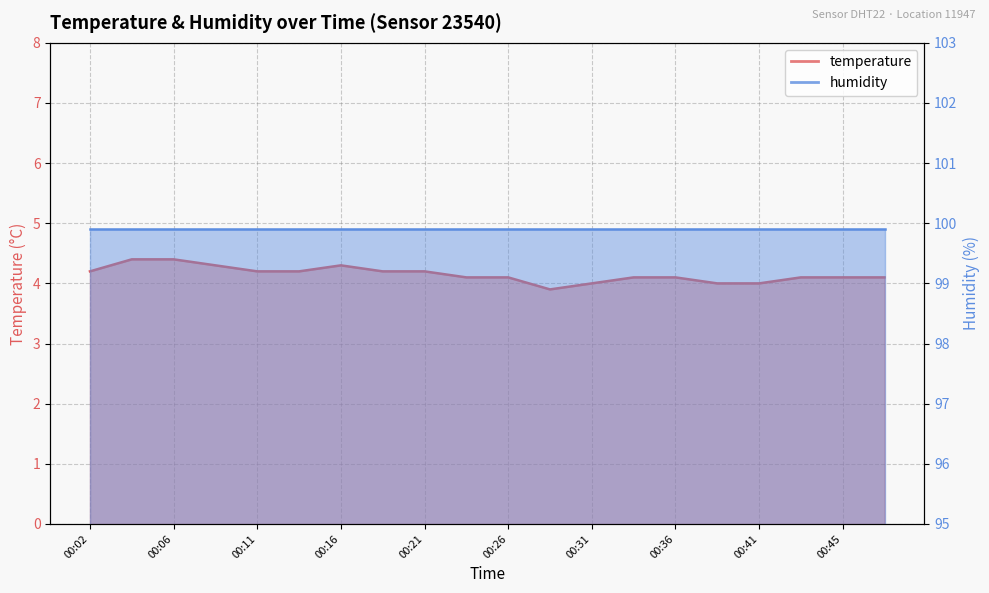

What is the value of the 8th point from the left?

4.2